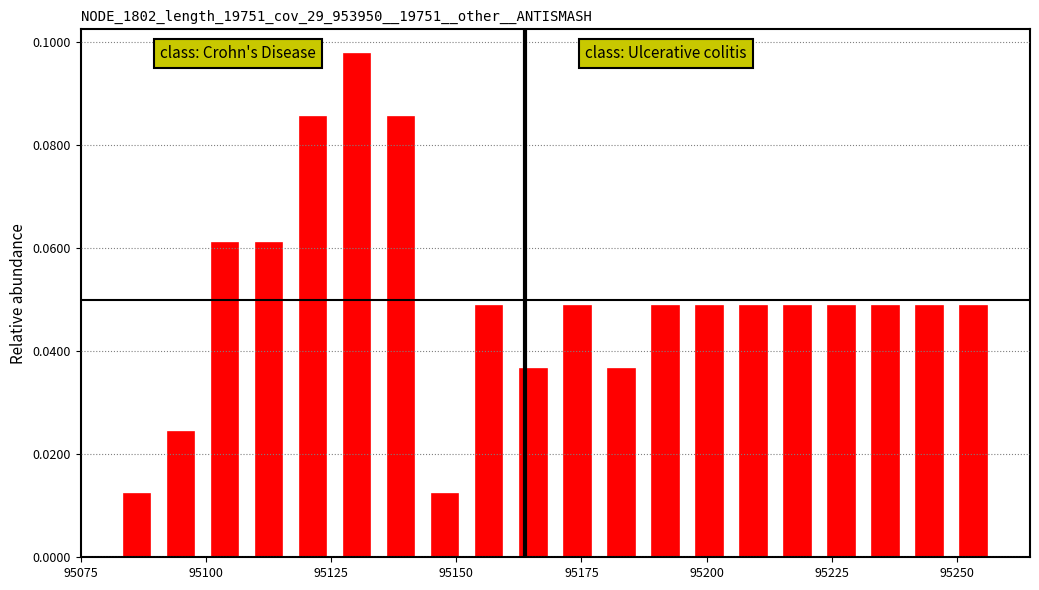

Around what value on the x-axis is the tallest bar? Give the approximate position of its centre, as read against the axis.

95130